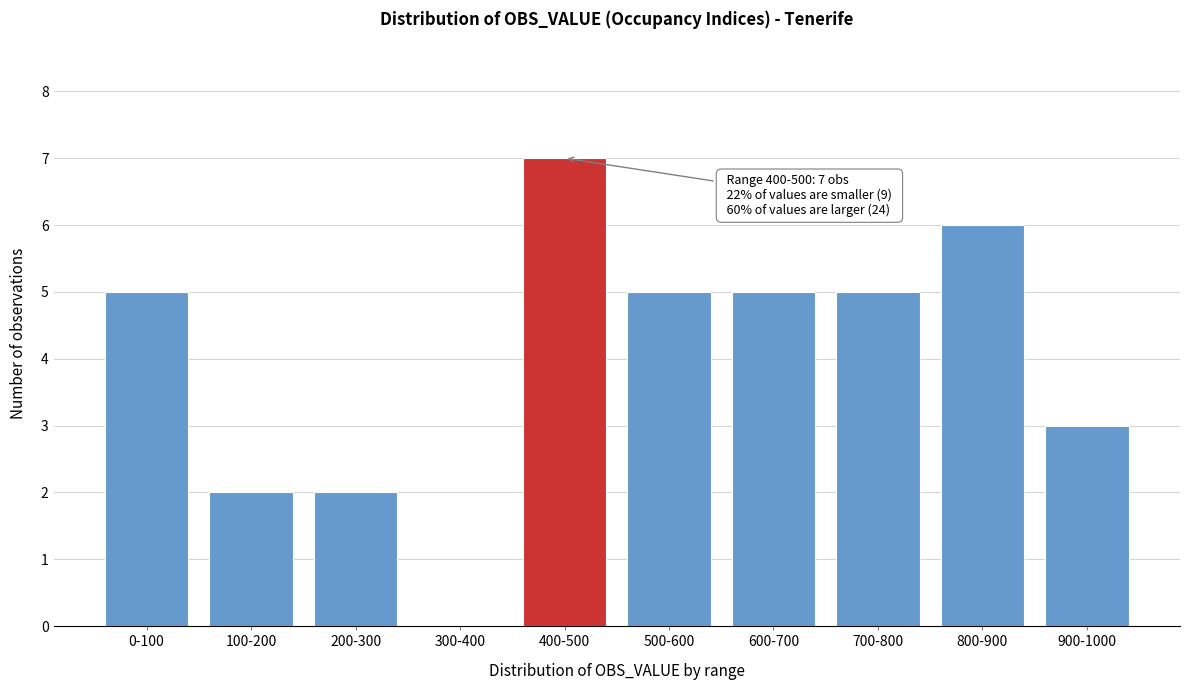

Reading left to right, transcribe all the data shown in this chart.

0-100=5	100-200=2	200-300=2	300-400=0	400-500=7	500-600=5	600-700=5	700-800=5	800-900=6	900-1000=3